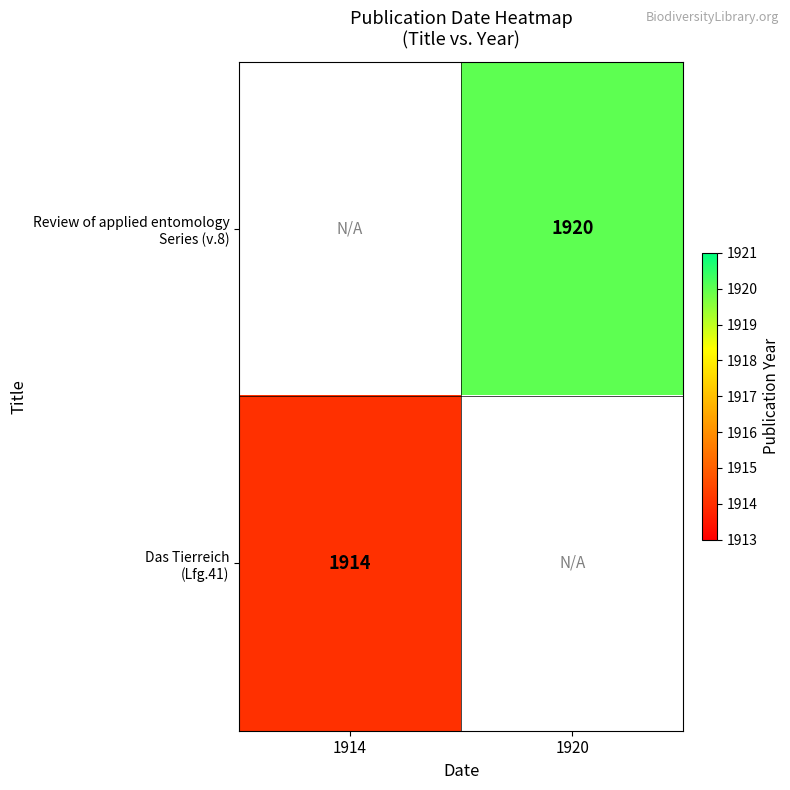

True or false: Das Tierreich (Lfg.41) has a value of 919.0 at 1914.

False